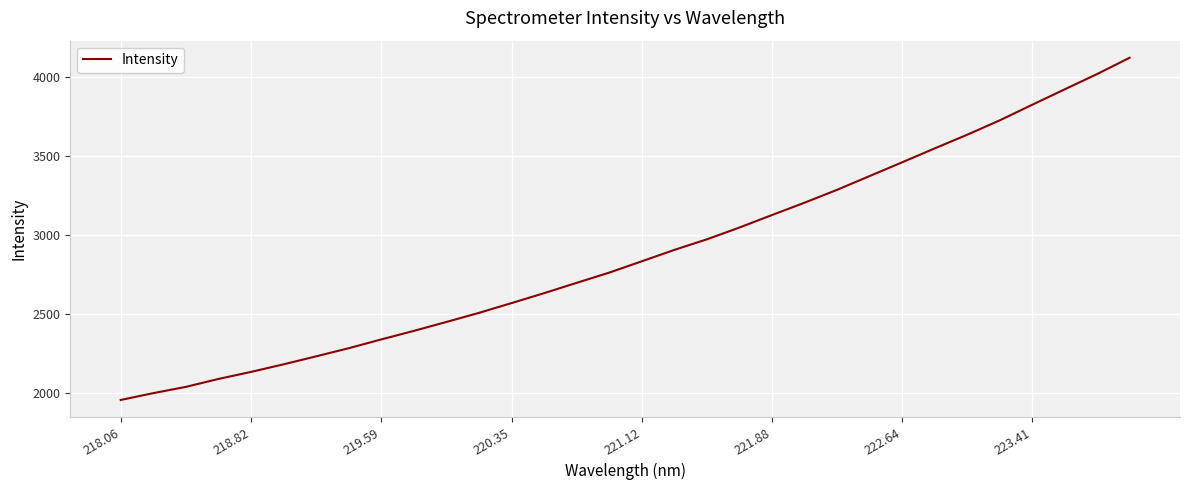

What is the difference between the maximum and minimum values?

2165.5